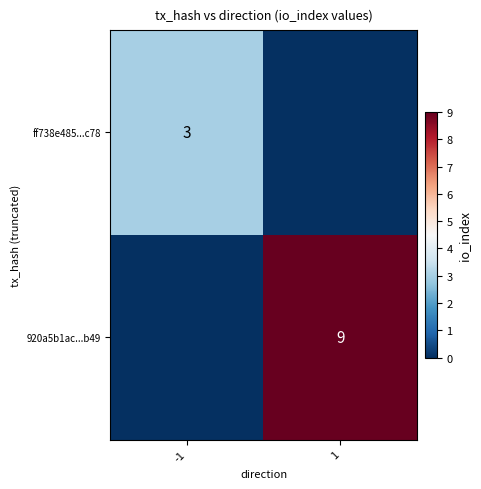

True or false: 920a5b1ac...b49 has a value of 5 at 1.

False